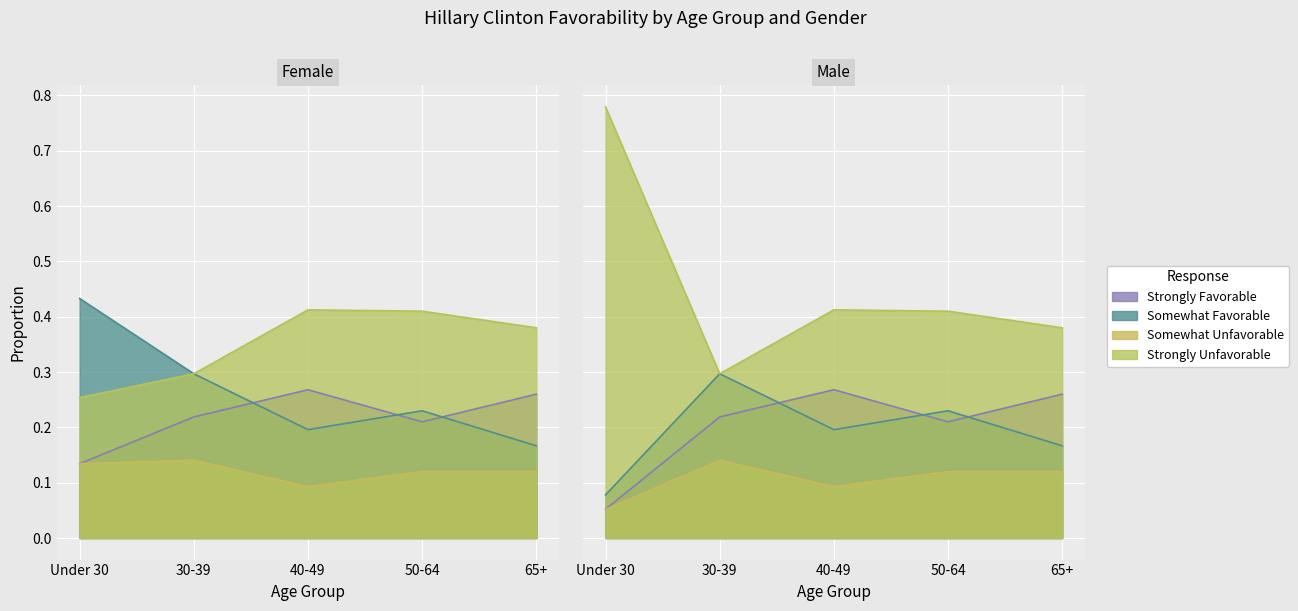

In Somewhat Favorable, how many points are higher than both neighbors (excluding endpoints)?

1